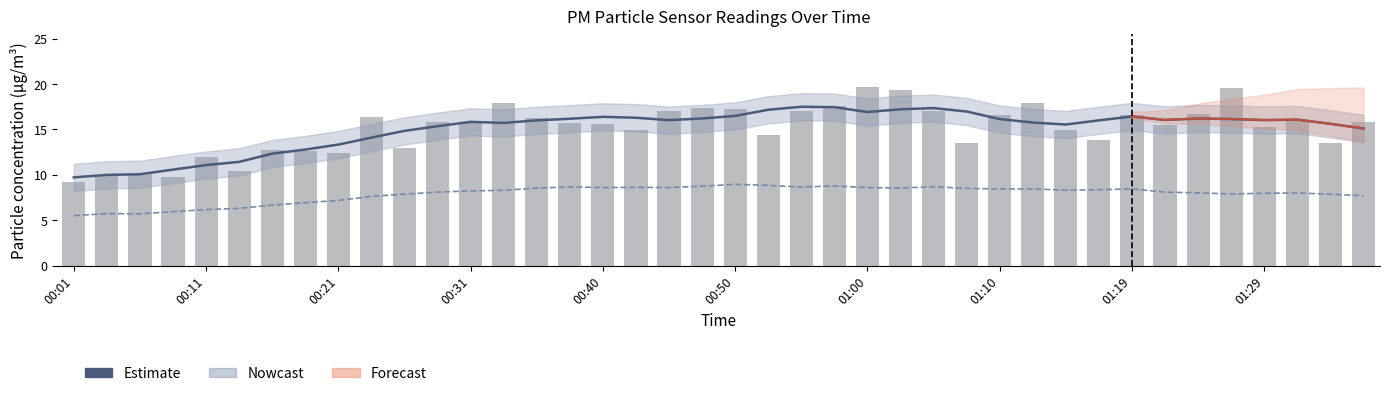

Where does the Estimate series first go above 16?

15